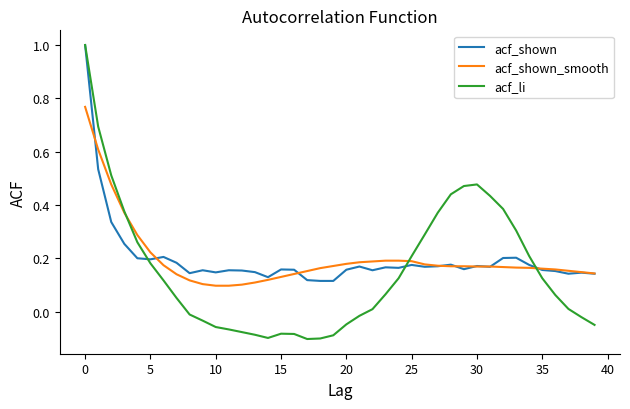

Count the number of data series in this chart.

3